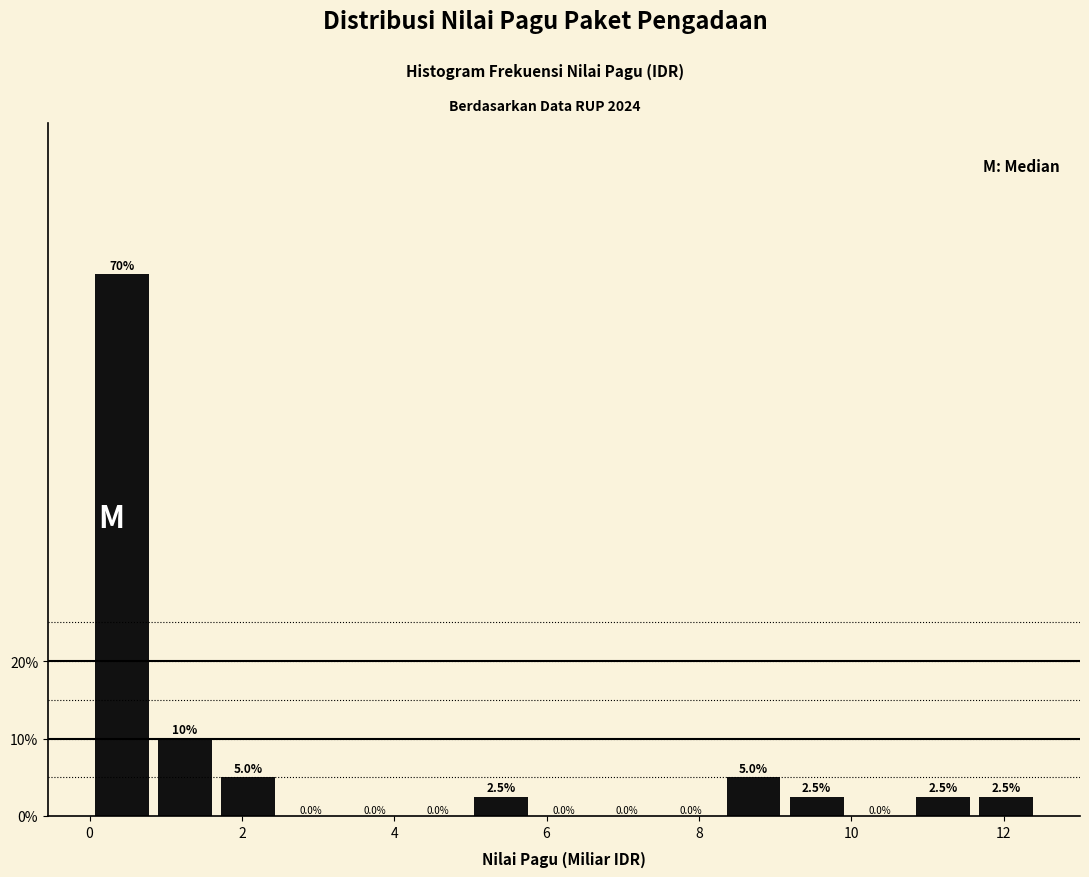

What is the height of the bar covering 1.6 to 2.4 on the x-axis? The bar edges are not printed on the chart, so give them approximately, as read against the axis.

5.0